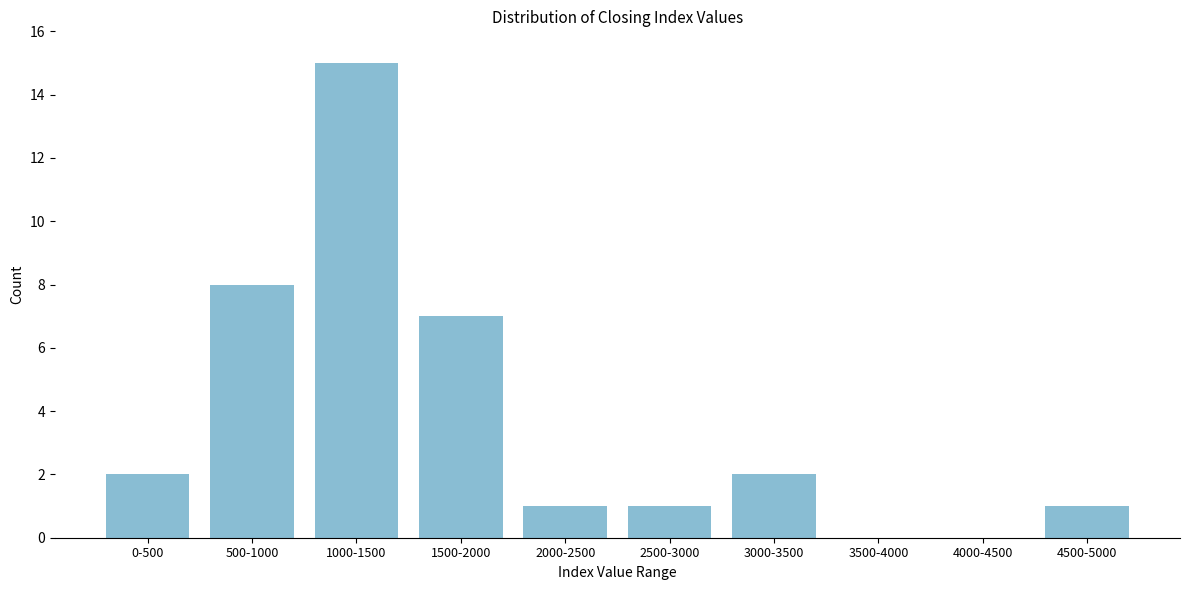

Reading left to right, extract all data points from this chart.

0-500=2	500-1000=8	1000-1500=15	1500-2000=7	2000-2500=1	2500-3000=1	3000-3500=2	3500-4000=0	4000-4500=0	4500-5000=1